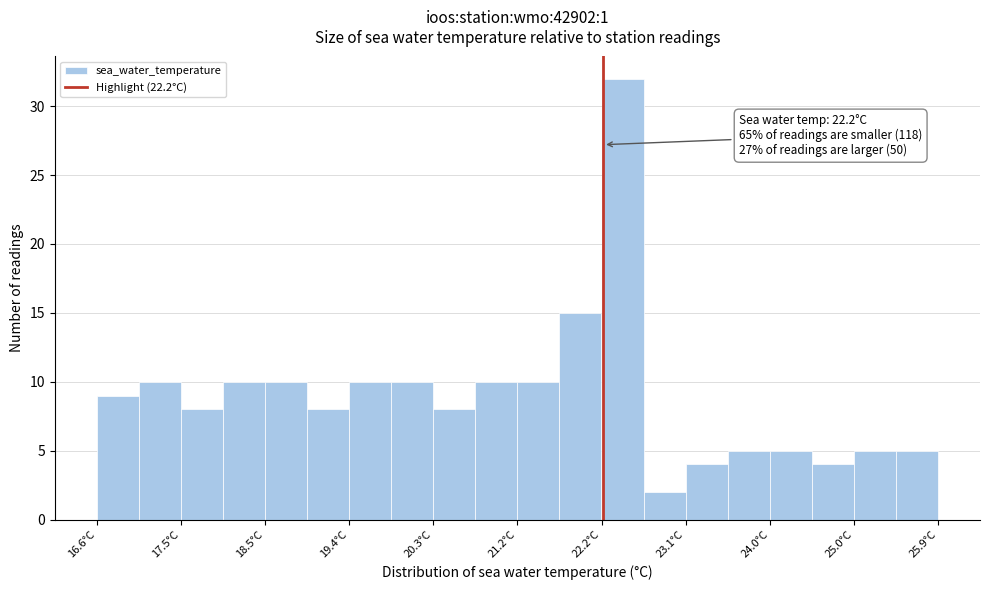

Over which range of the x-axis is the bar tallest?

22.2 to 22.6